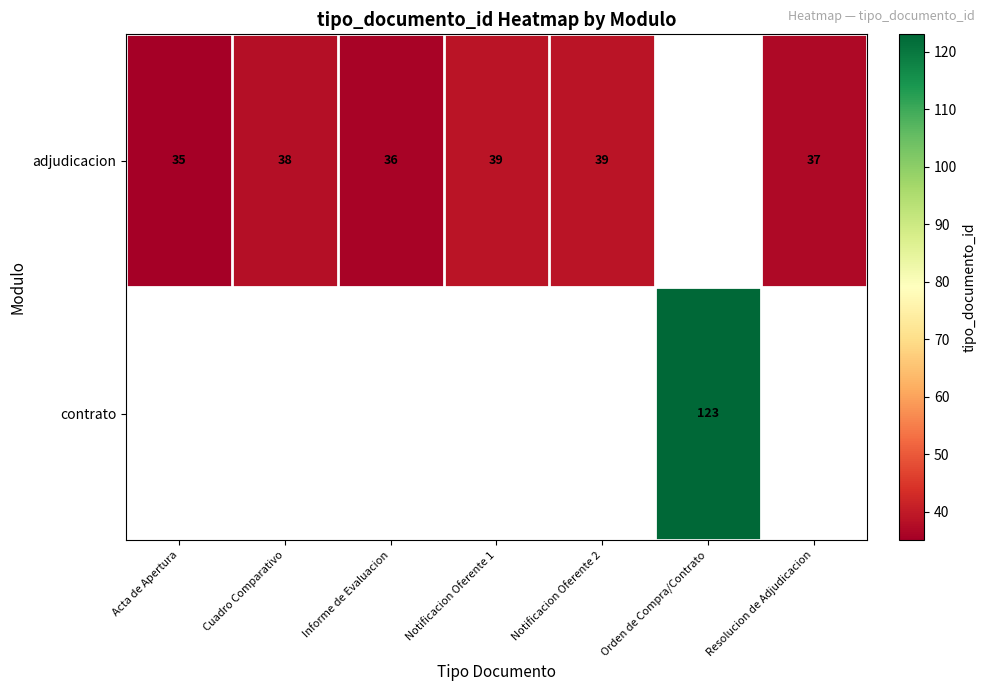

What is the maximum value shown in the chart?

123.0